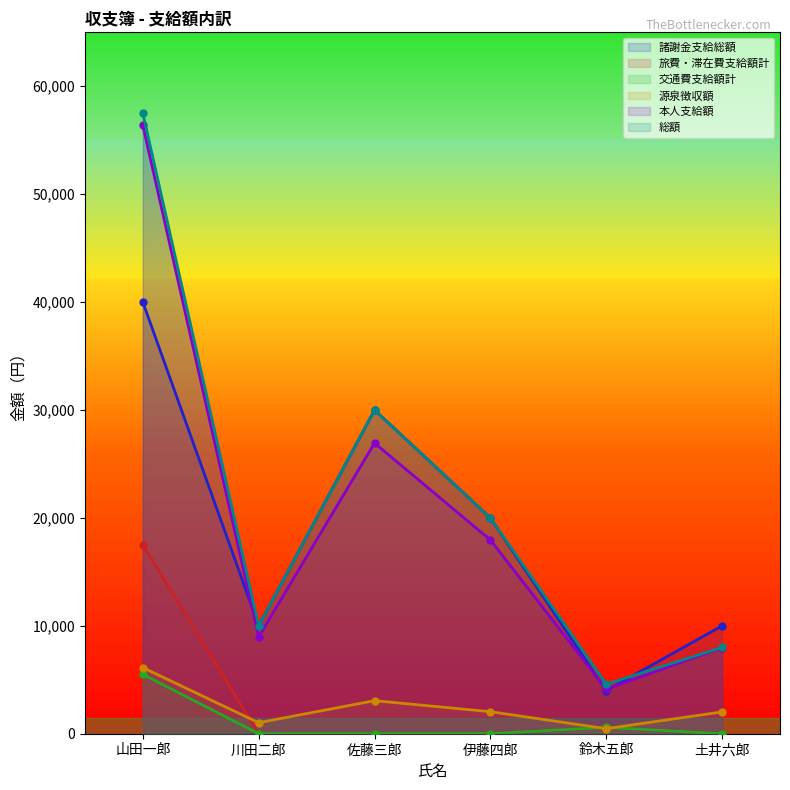

At which category is the sum across all series the highest?

山田一郎